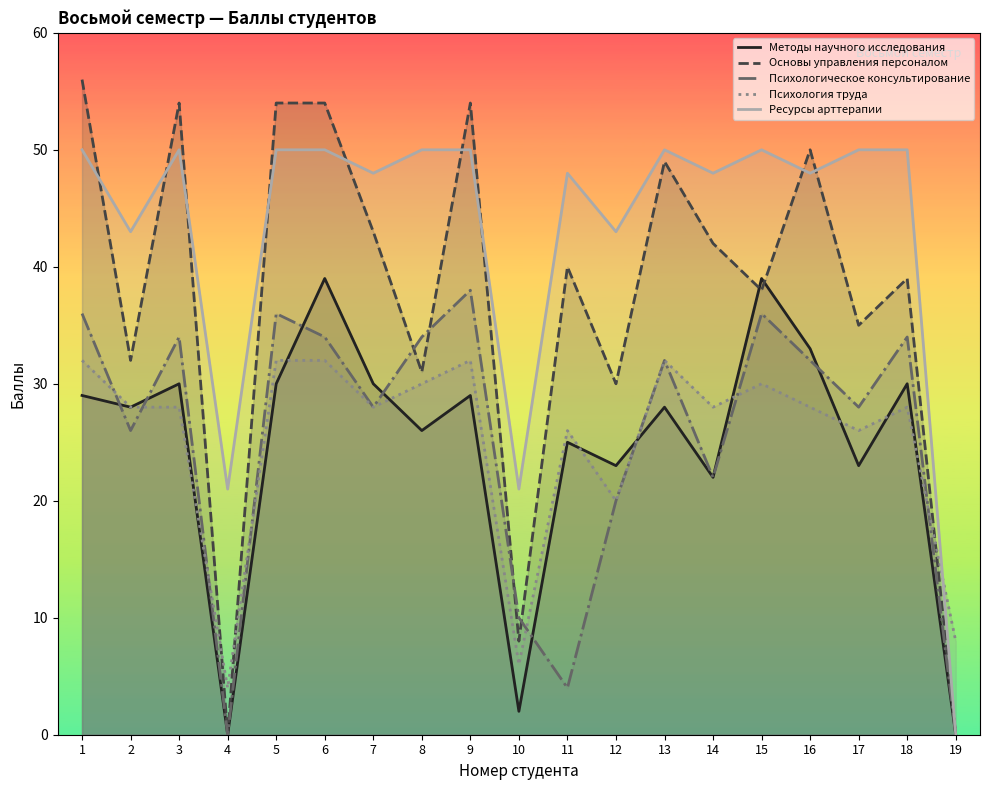

How many data points in Методы научного исследования are less than 28?

8